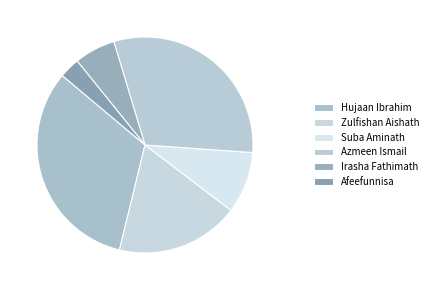

Is it true that Zulfishan Aishath is 30% of the pie?

False